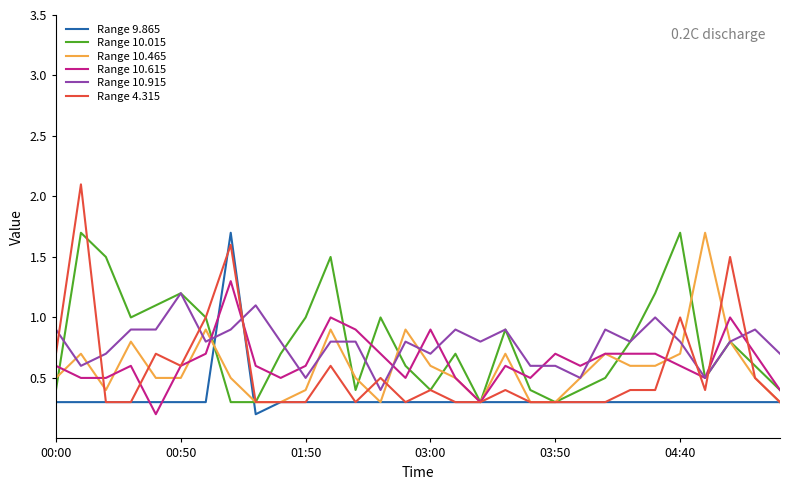

Which series has the widest spread of values?

Range 4.315